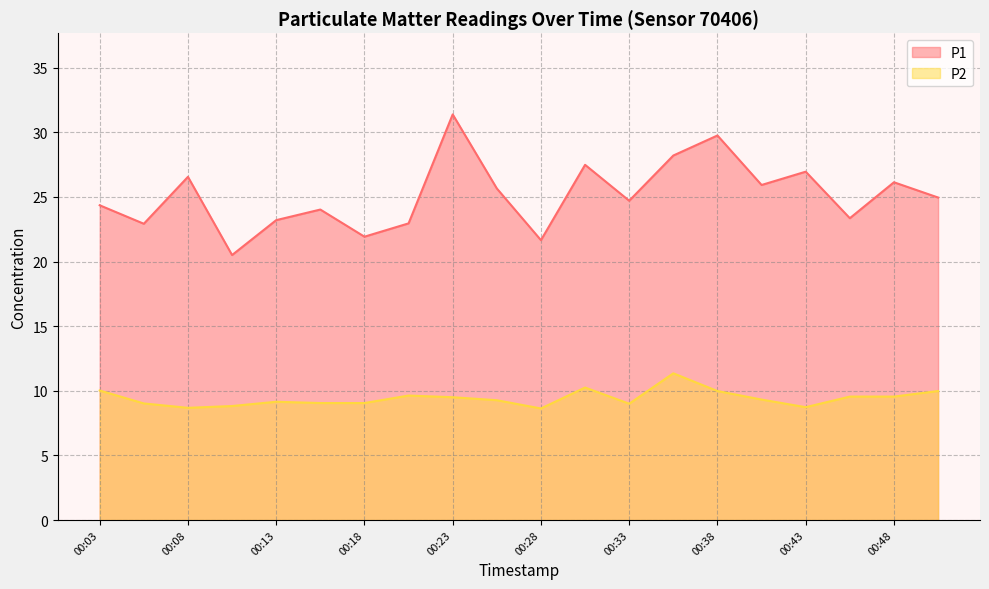

How many data points in P2 are less than 9?

4